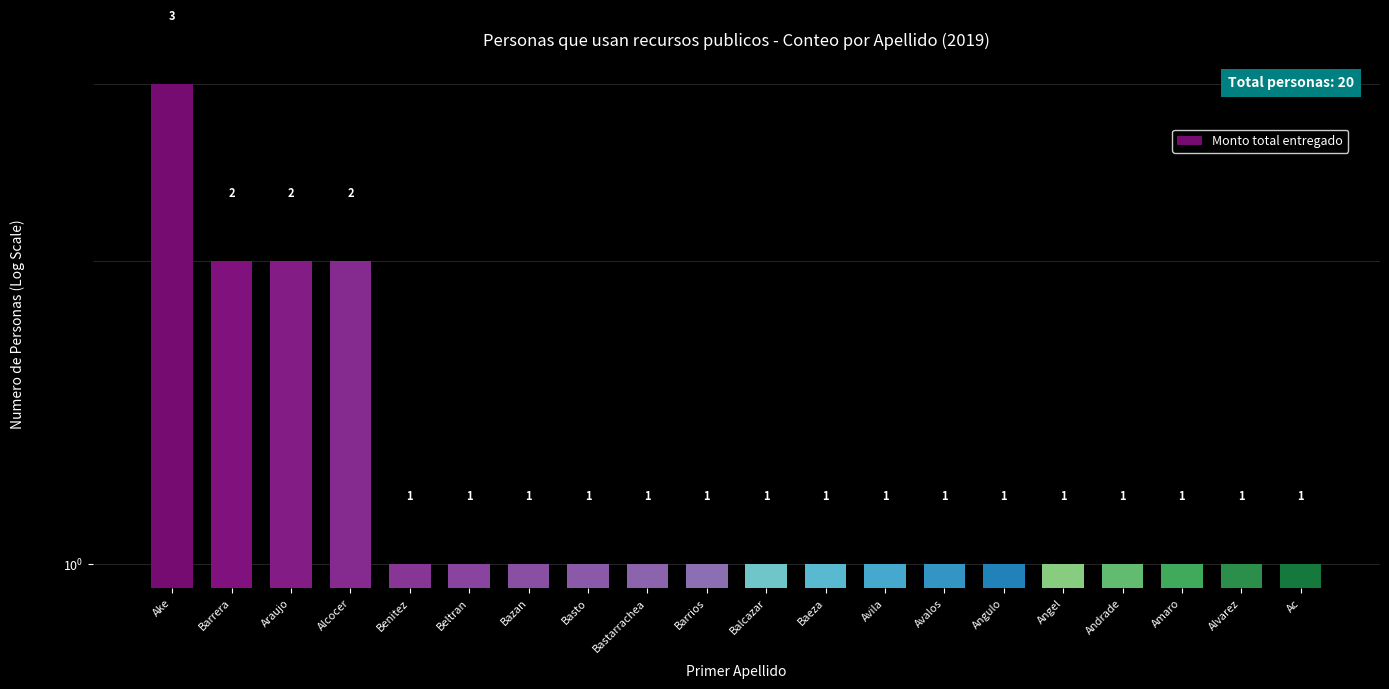

Reading left to right, what are all the values shown in this chart?

Ake=3	Barrera=2	Araujo=2	Alcocer=2	Benitez=1	Beltran=1	Bazan=1	Basto=1	Bastarrachea=1	Barrios=1	Balcazar=1	Baeza=1	Avila=1	Avalos=1	Angulo=1	Angel=1	Andrade=1	Amaro=1	Alvarez=1	Ac=1